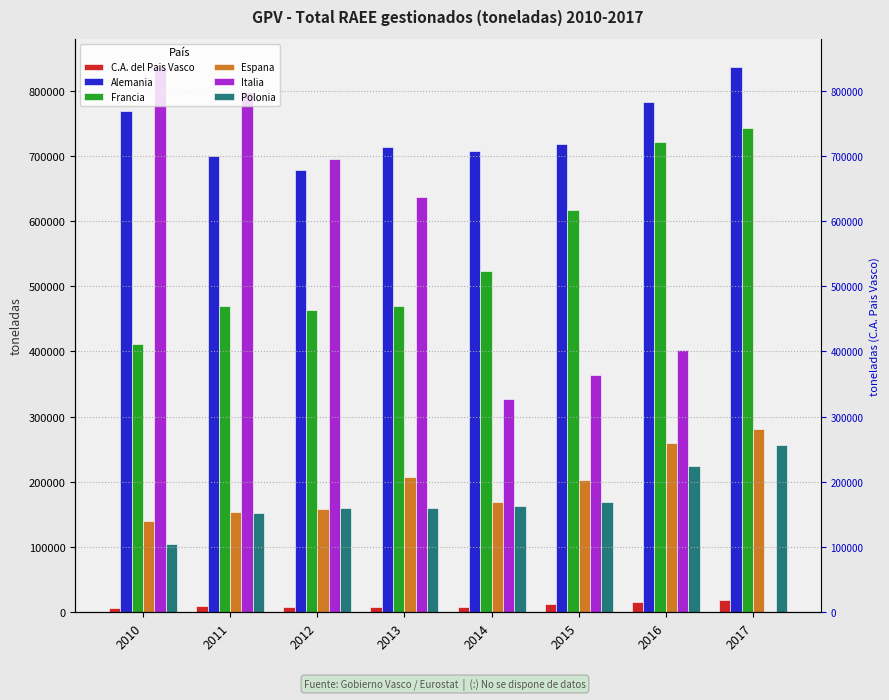

Is it true that Italia equals 402073.0 at 2016?

True